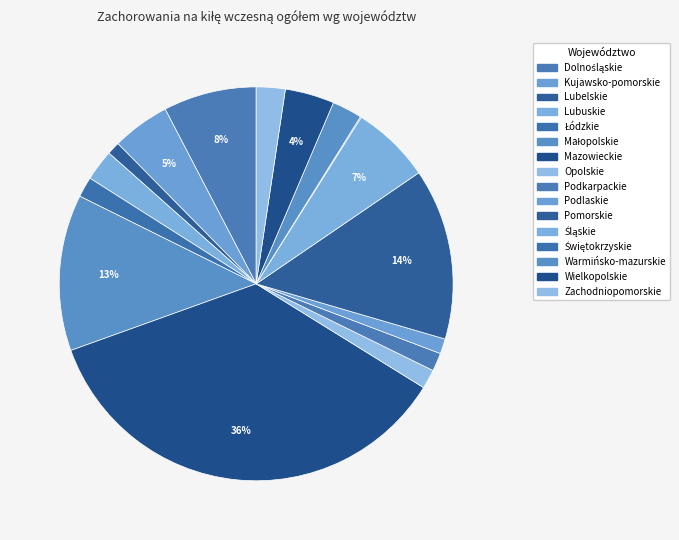

What percentage is the Podkarpackie slice, to the nearest percent?

1%